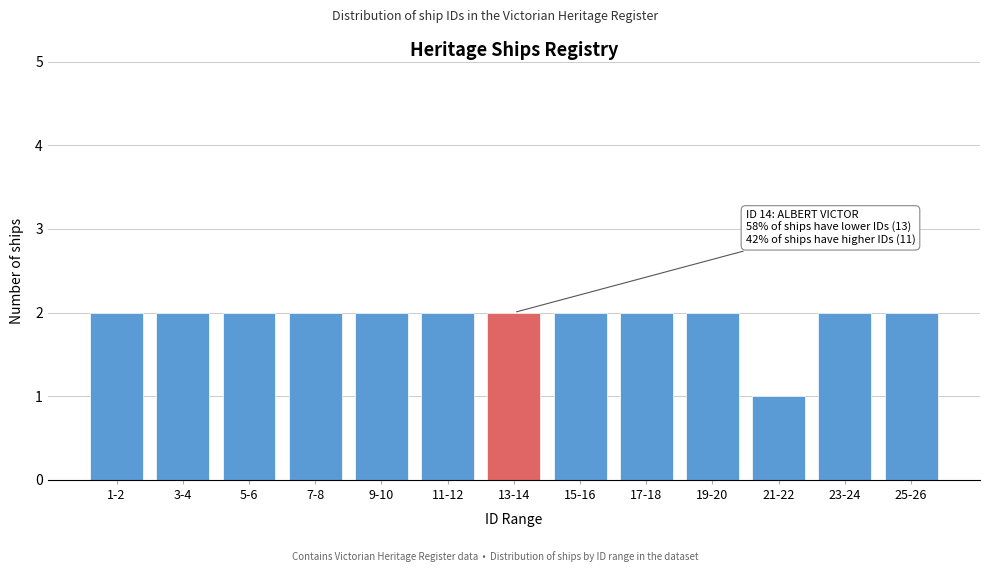

Reading left to right, what are all the values shown in this chart?

2	2	2	2	2	2	2	2	2	2	1	2	2